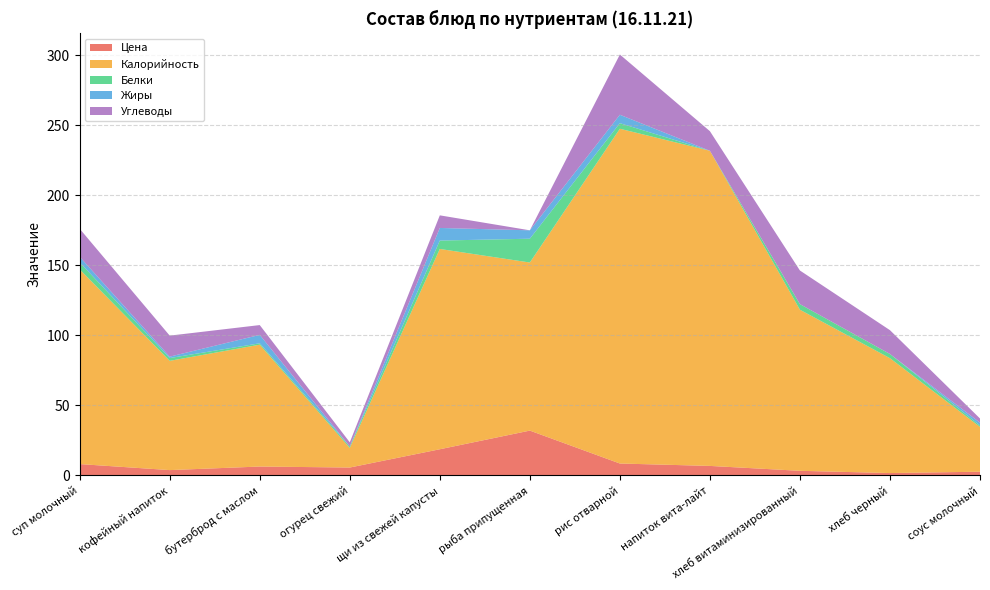

Reading left to right, list all the values displayed in this chart.

Цена: 8.0	3.7	6.3	5.6	18.6	31.9	8.4	6.7	3.2	1.6	2.6
Калорийность: 139.0	78.0	87.0	14.0	143.0	120.0	239.0	225.0	115.0	82.0	32.0
Белки: 5.0	2.0	1.0	1.0	6.0	17.0	4.0	0.0	4.0	3.0	1.0
Жиры: 4.0	1.0	6.0	0.0	9.0	6.0	6.0	0.0	0.0	0.0	2.0
Углеводы: 20.0	15.0	7.0	3.0	9.0	0.0	43.0	14.0	24.0	17.0	3.0